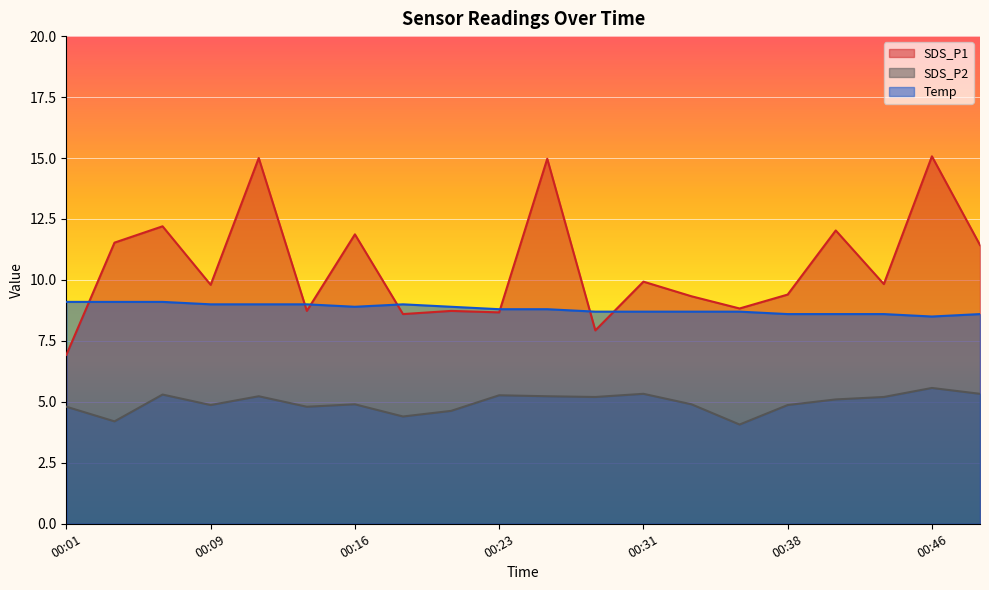

Is the value of SDS_P2 at 00:46 greater than the value of SDS_P1 at 00:09?

No